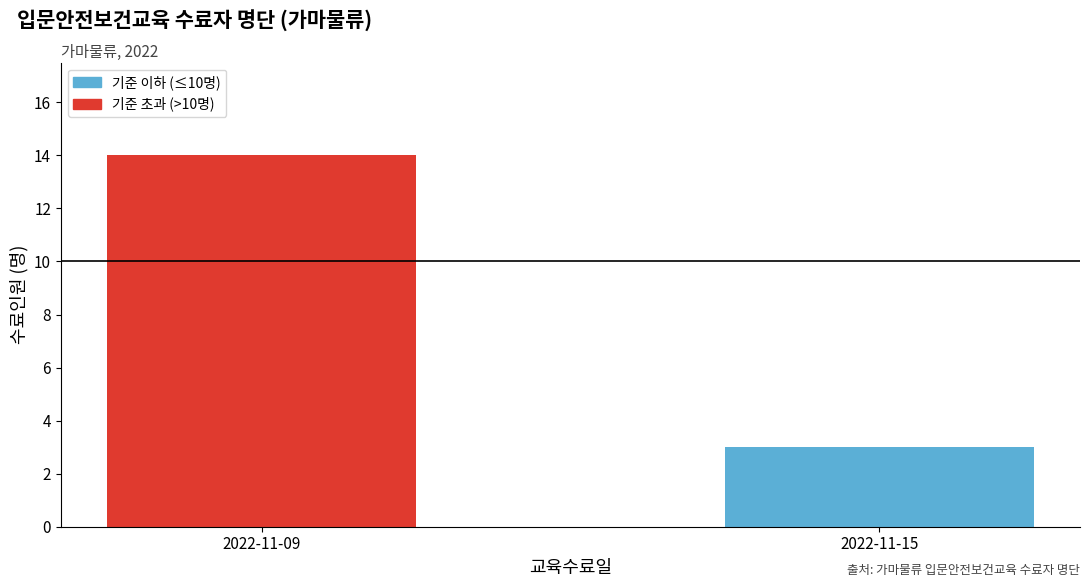

How many series are shown in this chart?

1